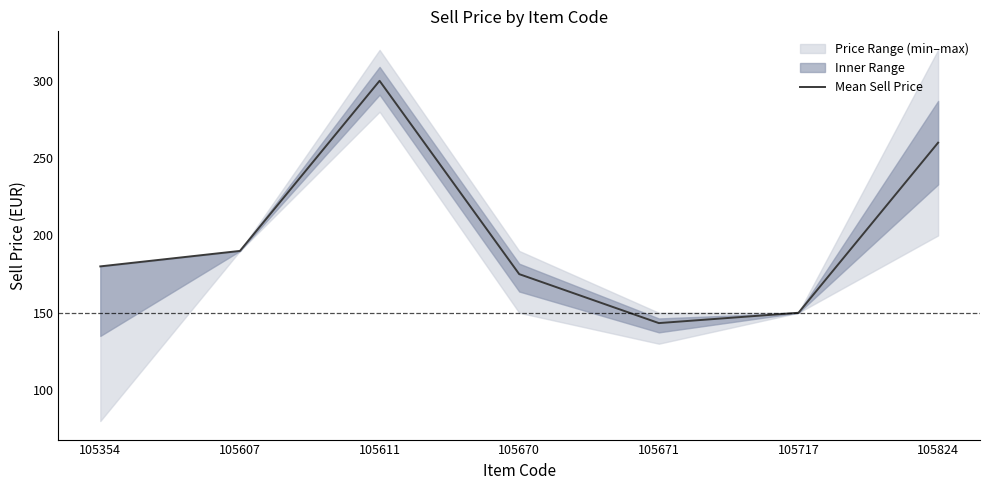

What value does the data have at 105607?

190.0